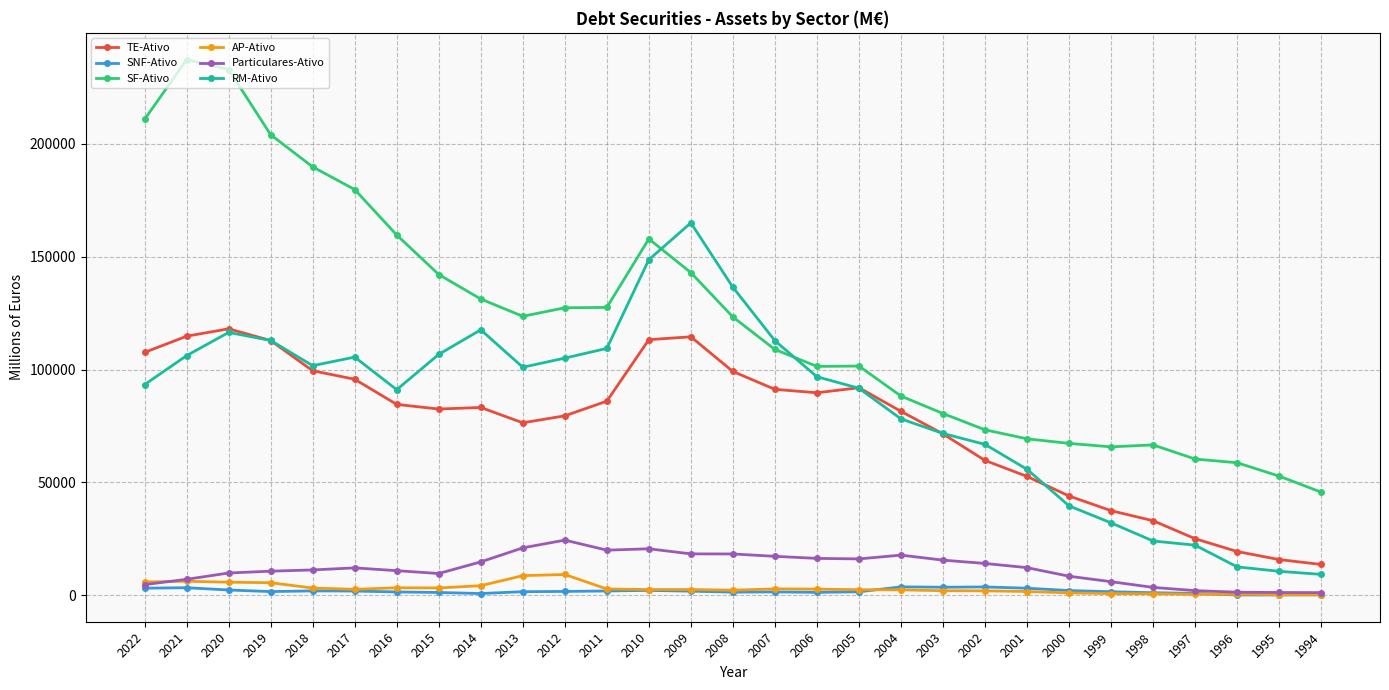

What is the value of the TE-Ativo point at the 23rd from the left?

44009.6